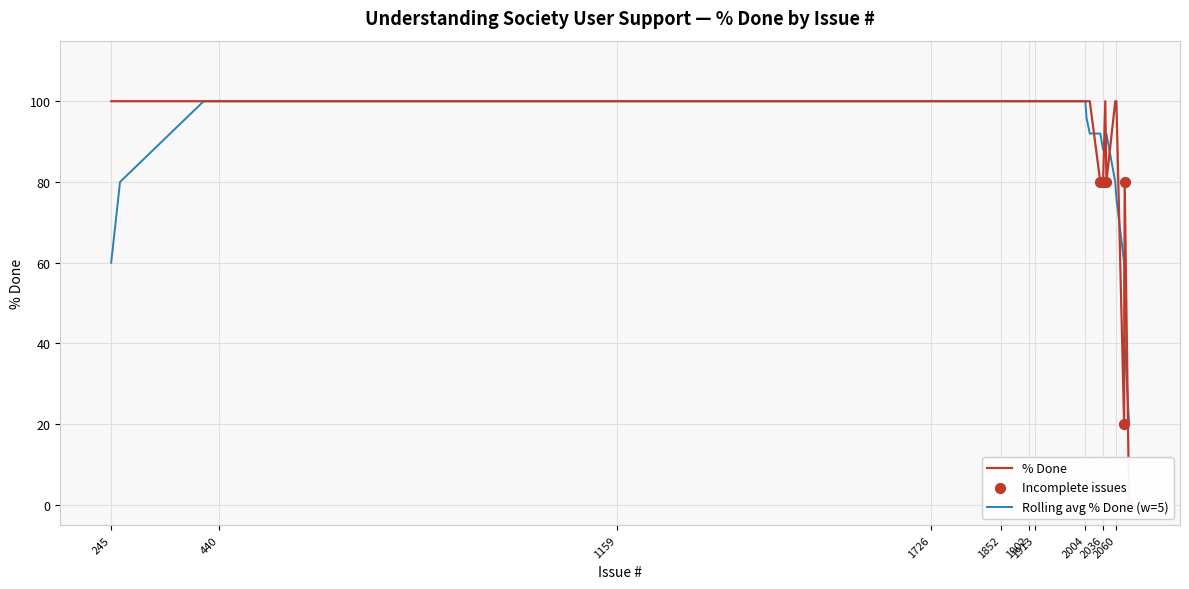

What is the ratio of the value at 2058 to the value at 440?

1.0